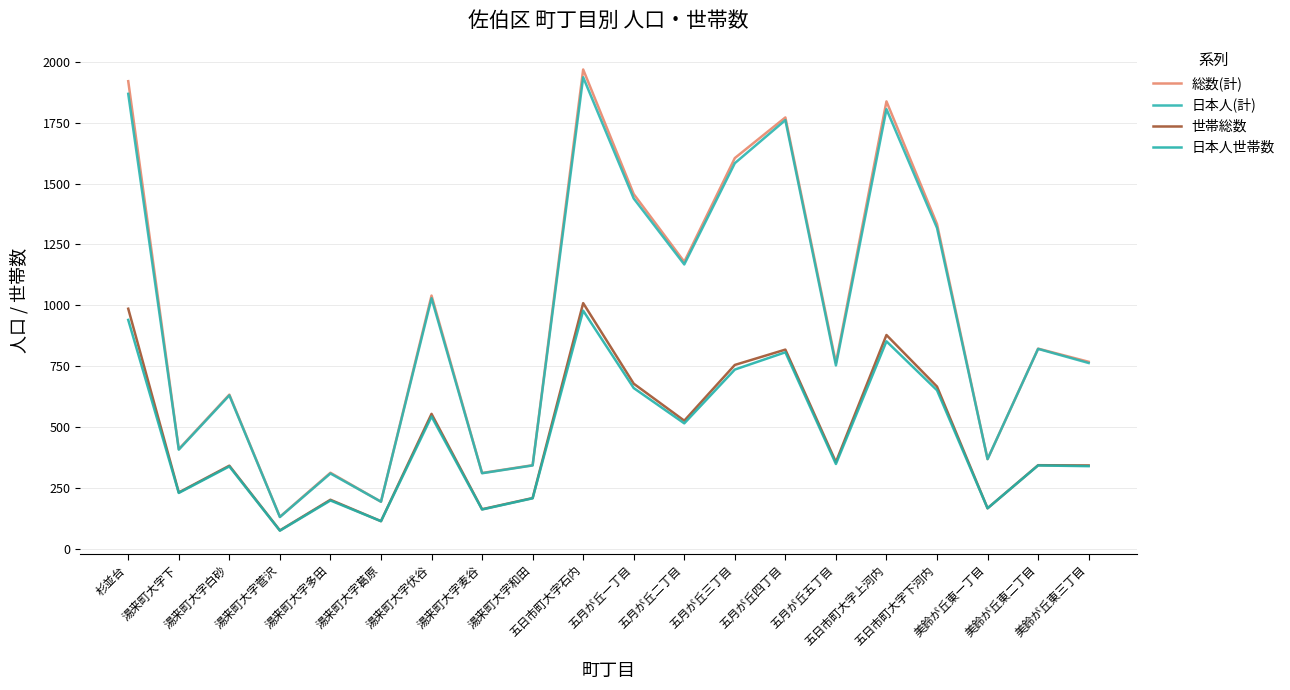

At how many categories does at least one series exceed 915?

9